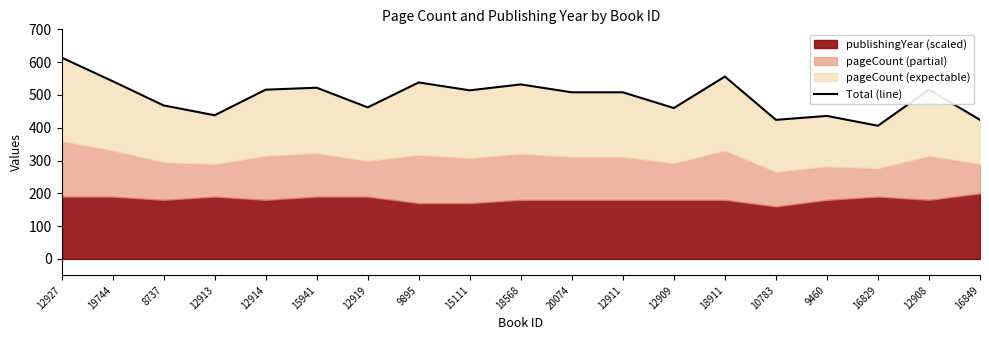

What is the average value?

494